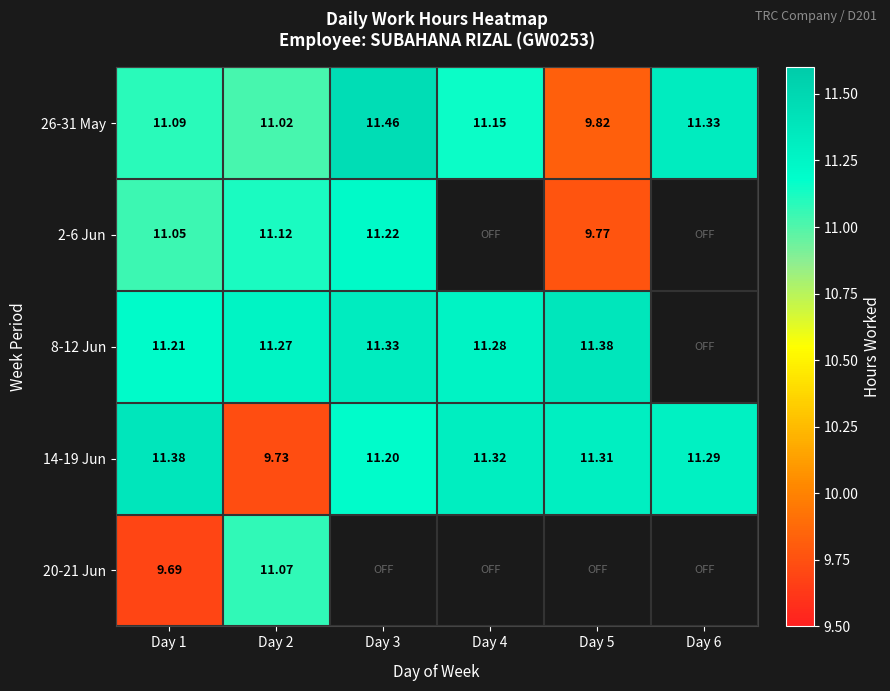

List the series in order of their peak value, highest first.

26-31 May, 8-12 Jun, 14-19 Jun, 2-6 Jun, 20-21 Jun